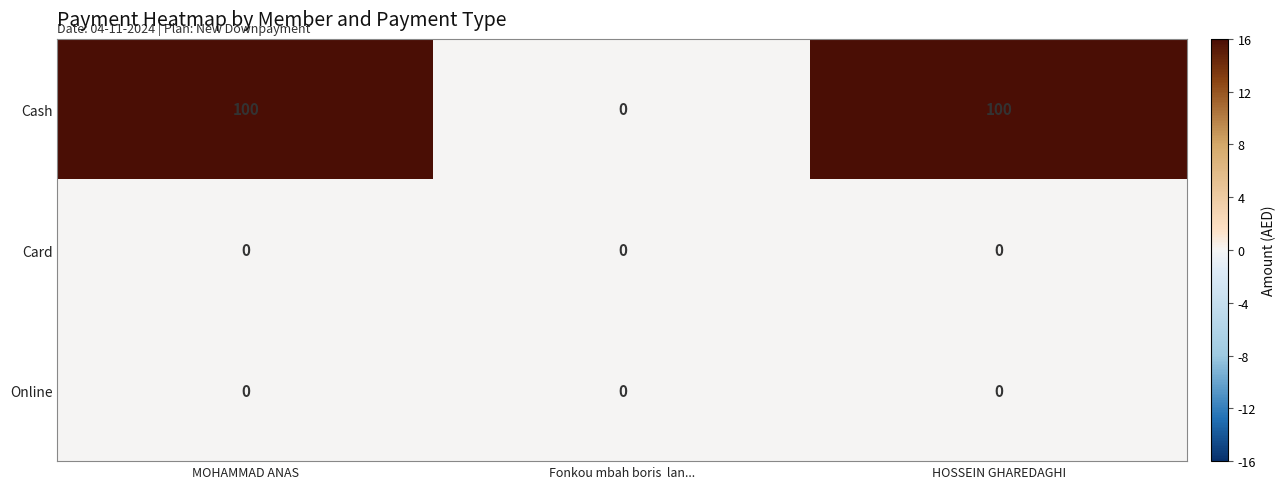

Which series has the largest range (max minus min)?

Cash